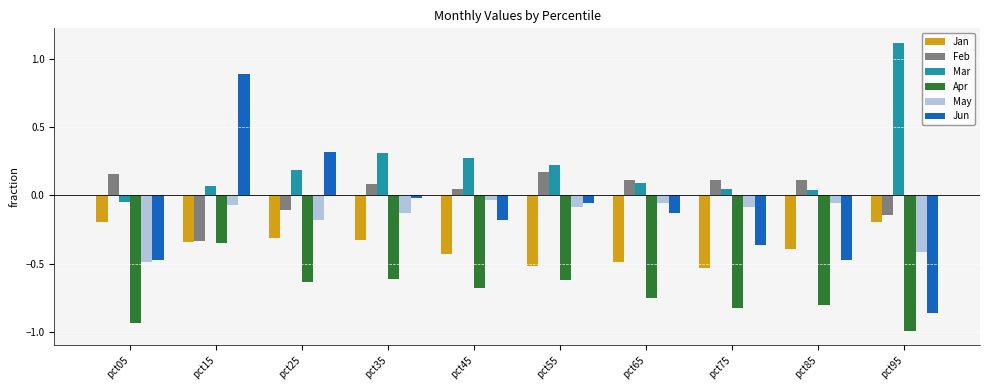

Between pct05 and pct25, which series saw the biggest shift?

Jun